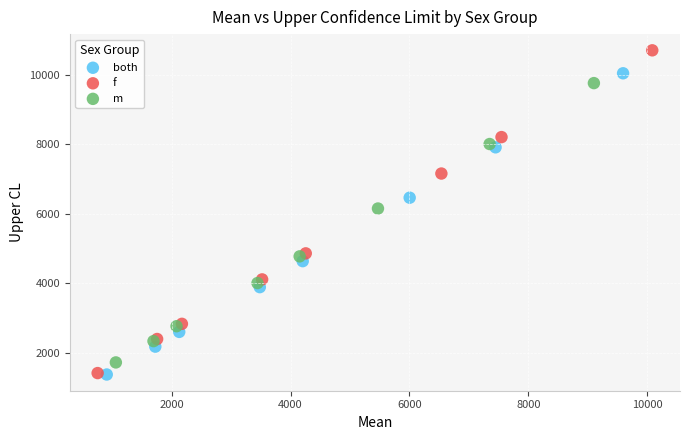

Which series has the largest Y range (max minus min)?

f